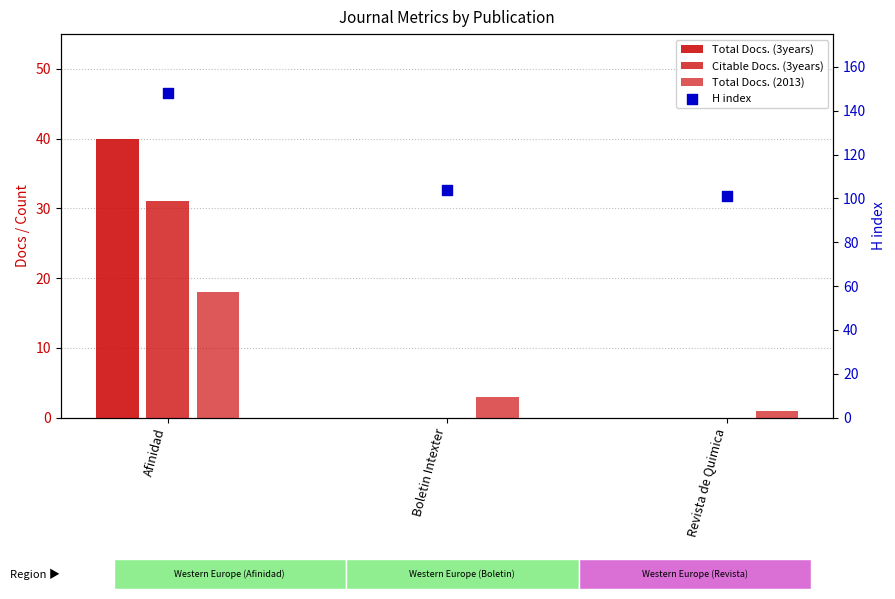

Which series has the largest total across all categories?

H index